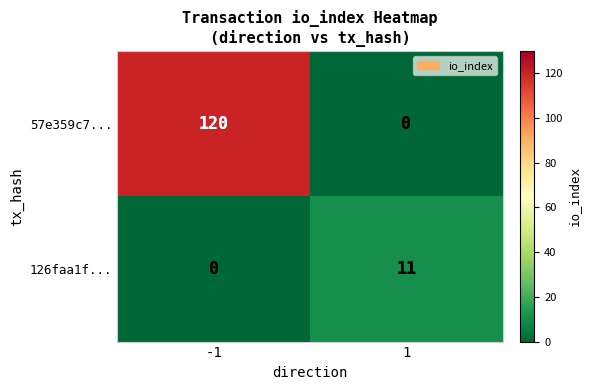

How many categories are shown in the chart?

2